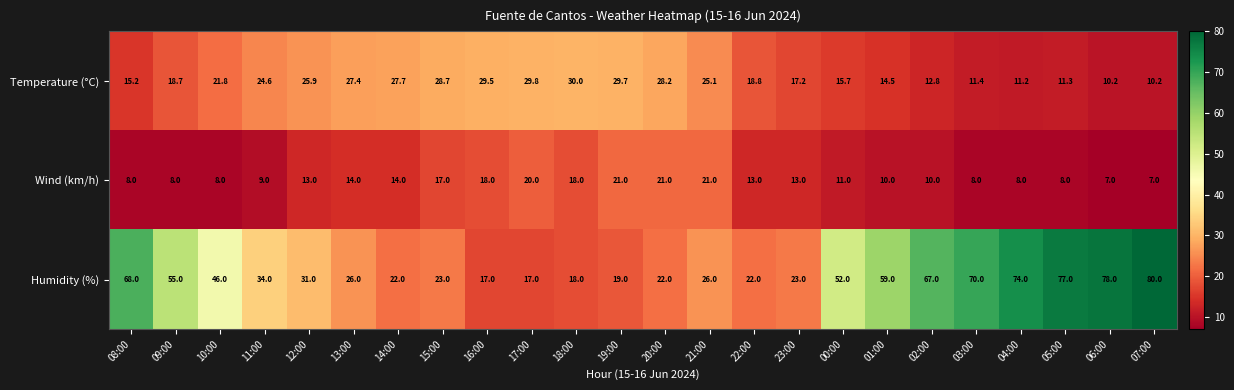

At which label does Temperature (°C) reach its peak?

18:00